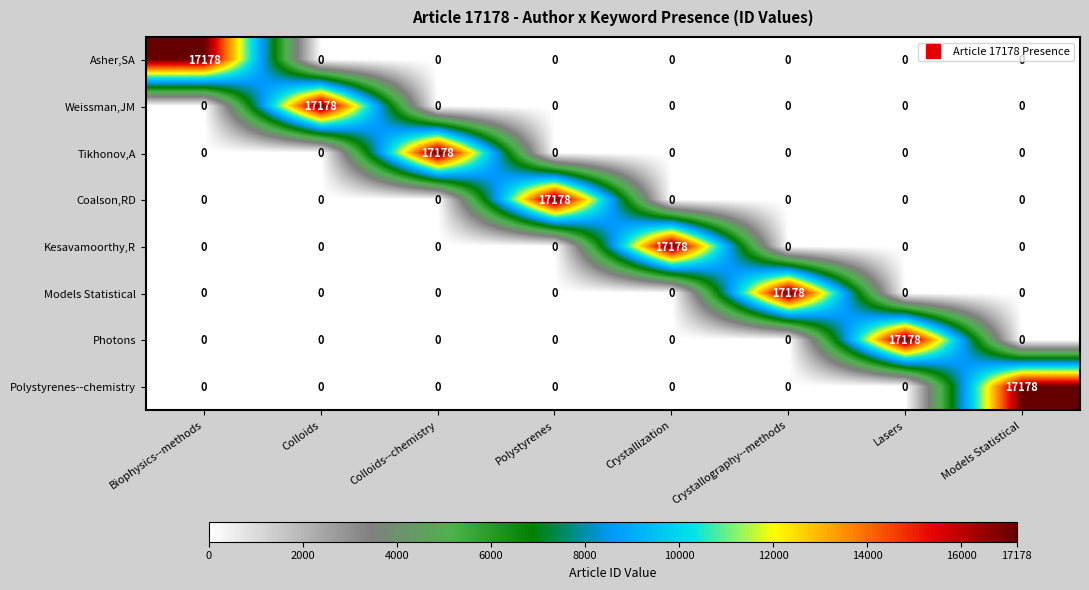

The Polystyrenes--chemistry series shows 0 at Lasers. True or false?

True